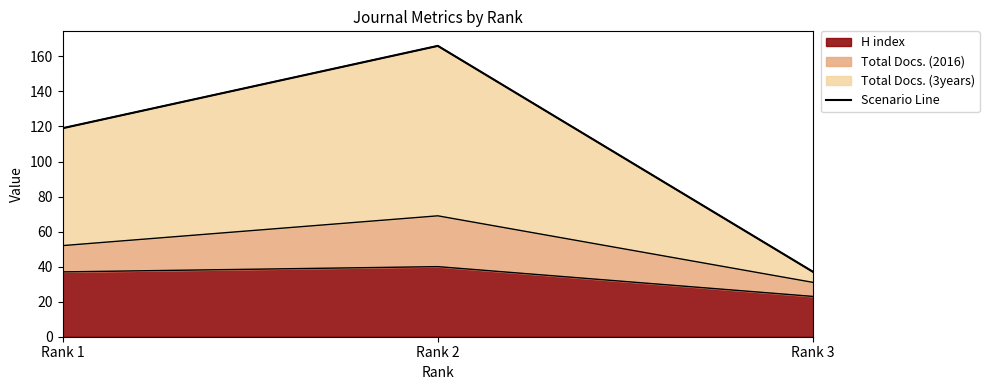

Reading left to right, list all the values displayed in this chart.

119	166	37